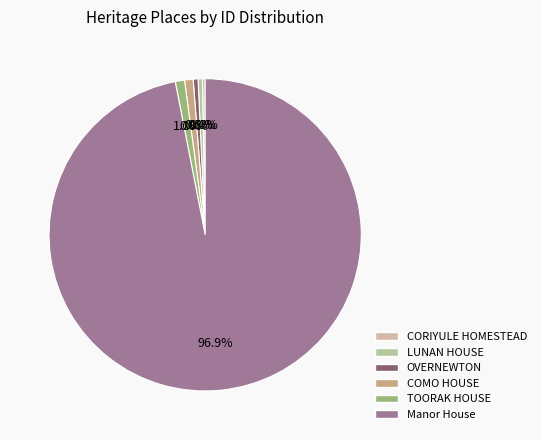

What is the change in value from COMO HOUSE to Manor House?

+116879